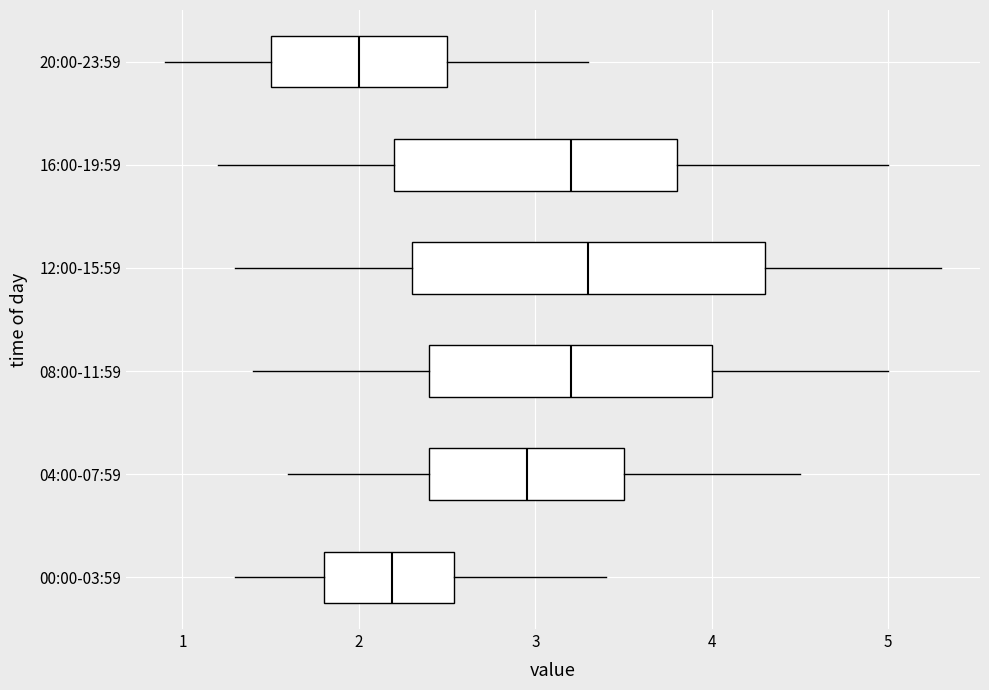

Which box's median line is the furthest to the left?

20:00-23:59